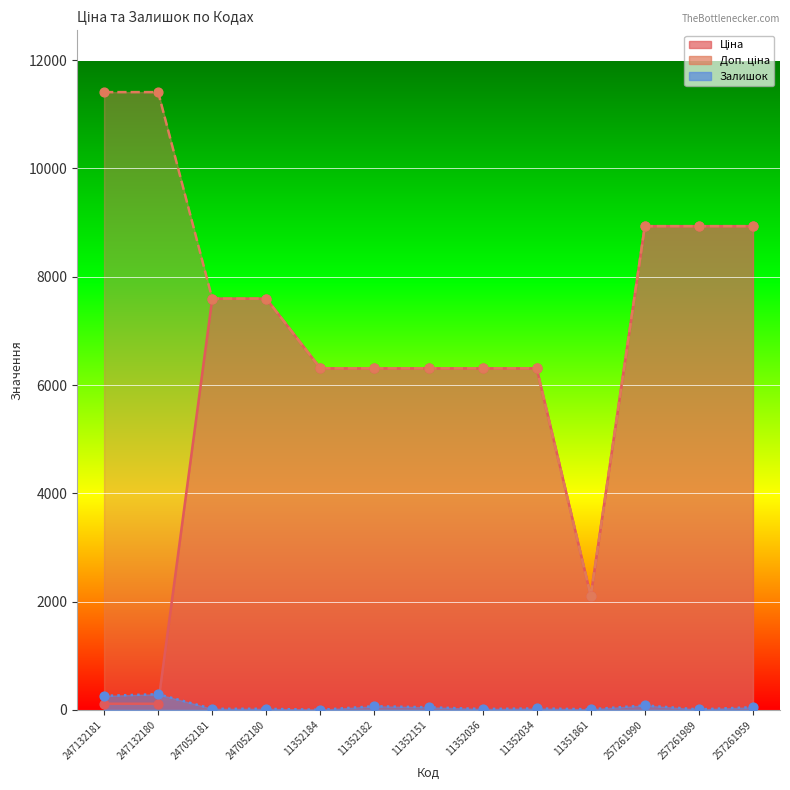

What are all the series names shown in the legend?

Ціна, Доп. ціна, Залишок